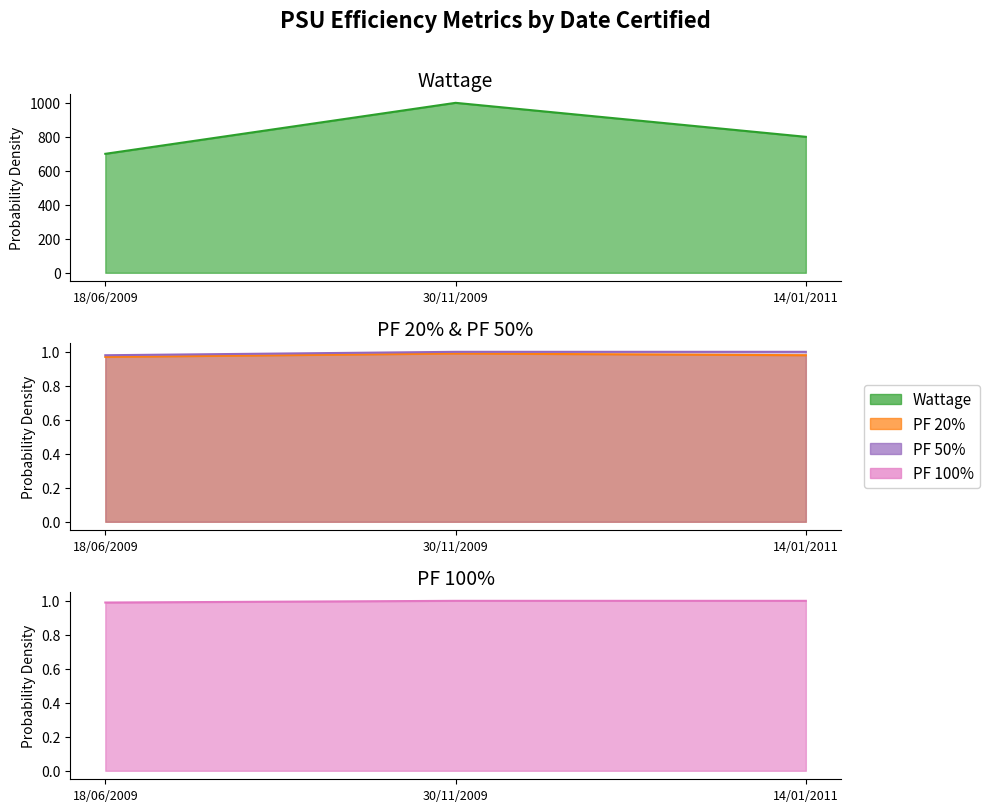

Reading right to left, list all the values displayed in this chart.

Wattage: 14/01/2011=800.0	30/11/2009=1000.0	18/06/2009=700.0
PF 20%: 14/01/2011=1.0	30/11/2009=1.0	18/06/2009=1.0
PF 50%: 14/01/2011=1.0	30/11/2009=1.0	18/06/2009=1.0
PF 100%: 14/01/2011=1.0	30/11/2009=1.0	18/06/2009=1.0